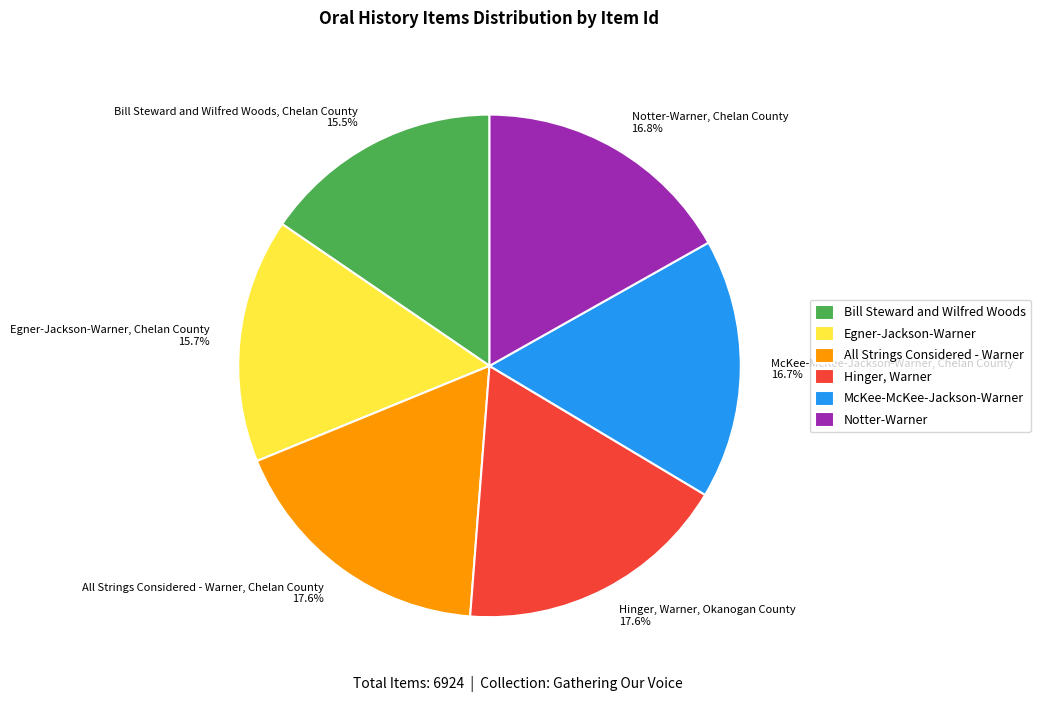

Is the sum of Hinger, Warner and Notter-Warner greater than half?

No